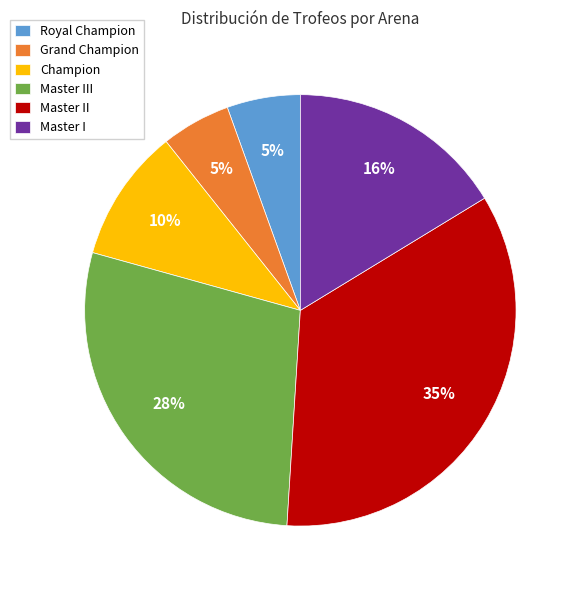

To the nearest percent, what portion does Champion represent?

10%